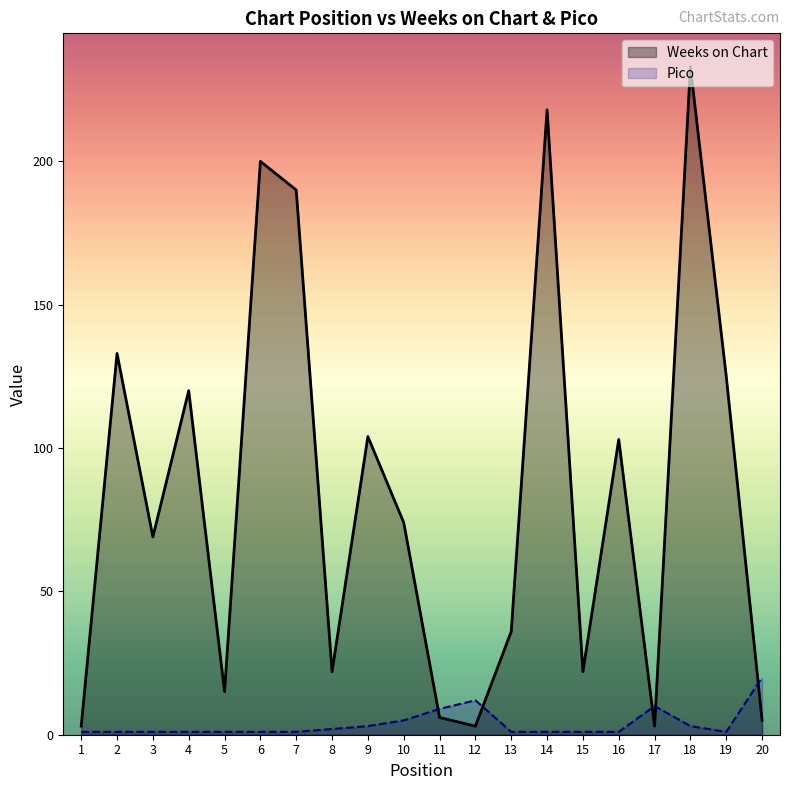

Which series has the largest range (max minus min)?

Weeks on Chart